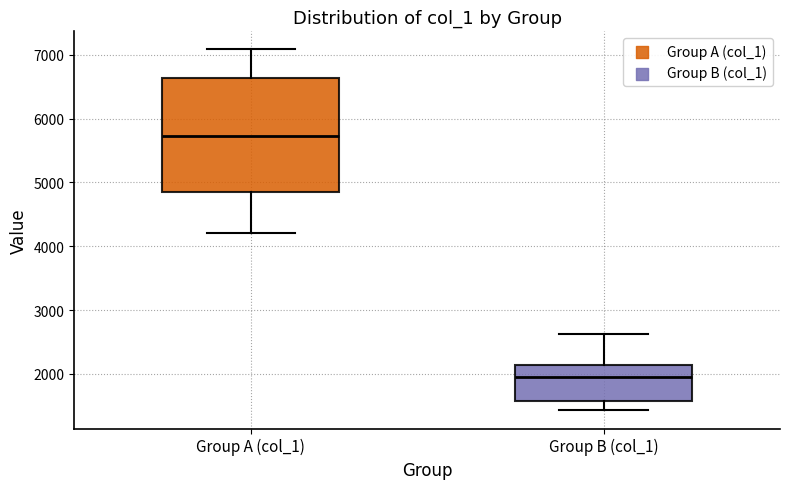

Reading left to right, transcribe this box plot: for each box, give where its median line is, the range the box spans, and where its two whiskers end, as read against the y-axis. The values are not printed on the chart, so give them approximately, as read against the axis.

Group A (col_1): median 5700, box 4900 to 6600, whiskers 4200 to 7100
Group B (col_1): median 2000, box 1600 to 2100, whiskers 1400 to 2600